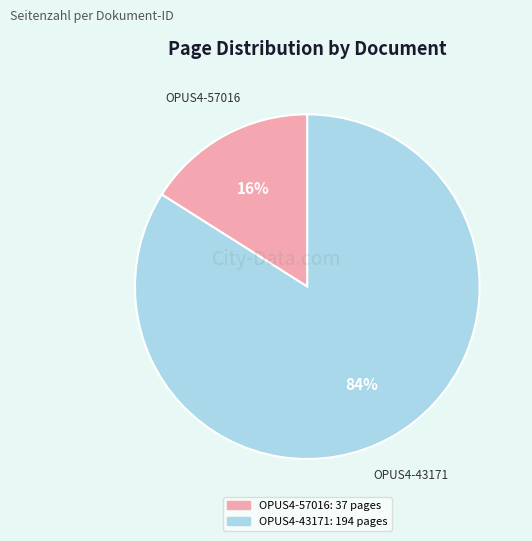

Between OPUS4-43171 and OPUS4-57016, which is larger?

OPUS4-43171